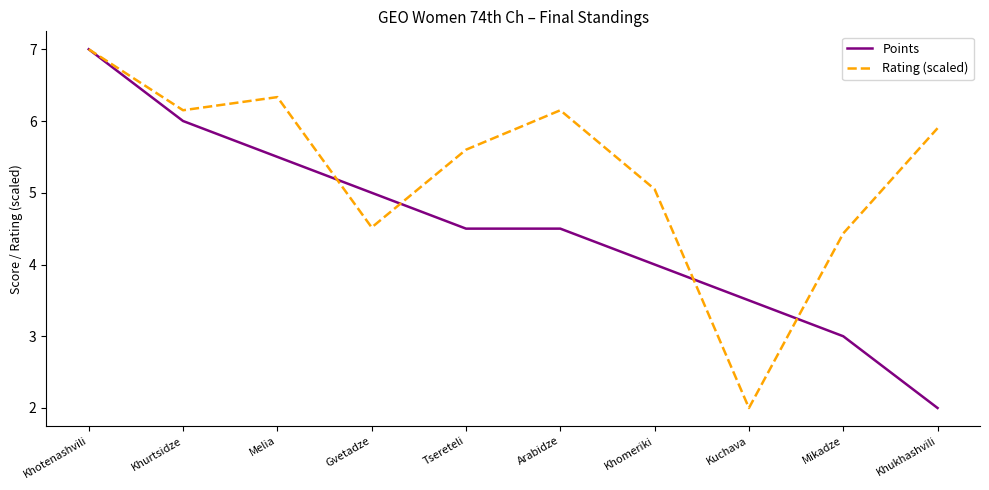

What is the lowest value of the Rating (scaled) series?

2.0